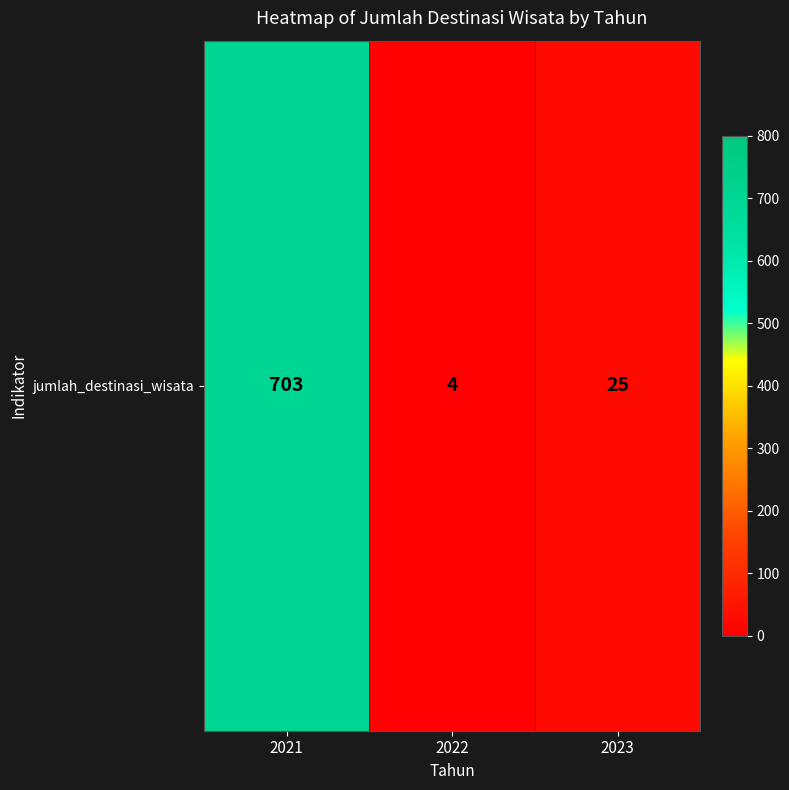

Reading right to left, extract all data points from this chart.

2023=25	2022=4	2021=703